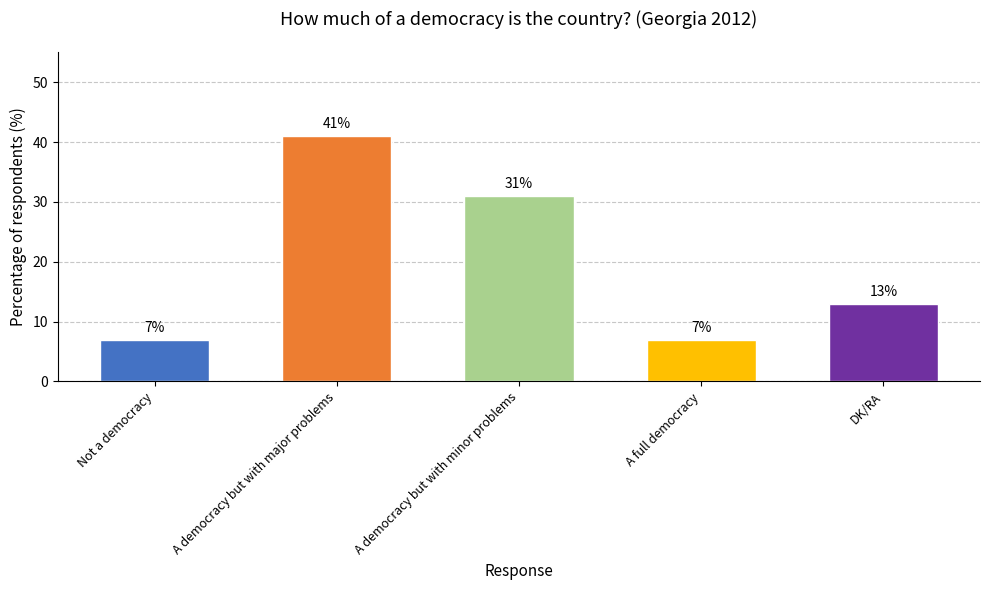

The chart shows a value of 7 at Not a democracy. True or false?

True